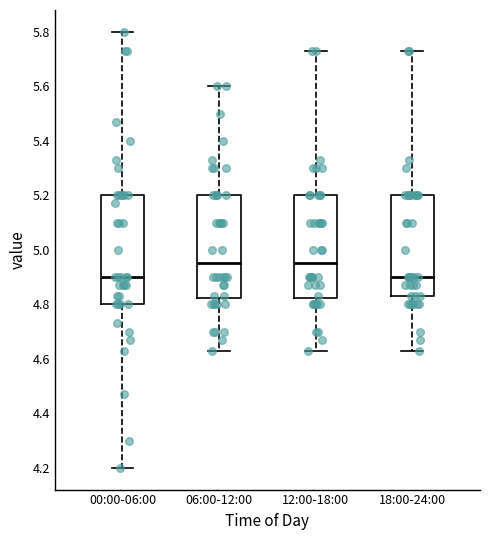

Reading left to right, read every box against the y-axis: the position of its median line, the range the box covers, and the ends of its whiskers. The values are not printed on the chart, so give them approximately, as read against the axis.

00:00-06:00: median 4.90, box 4.80 to 5.20, whiskers 4.20 to 5.80
06:00-12:00: median 4.96, box 4.82 to 5.20, whiskers 4.64 to 5.60
12:00-18:00: median 4.96, box 4.82 to 5.20, whiskers 4.64 to 5.74
18:00-24:00: median 4.90, box 4.84 to 5.20, whiskers 4.64 to 5.74